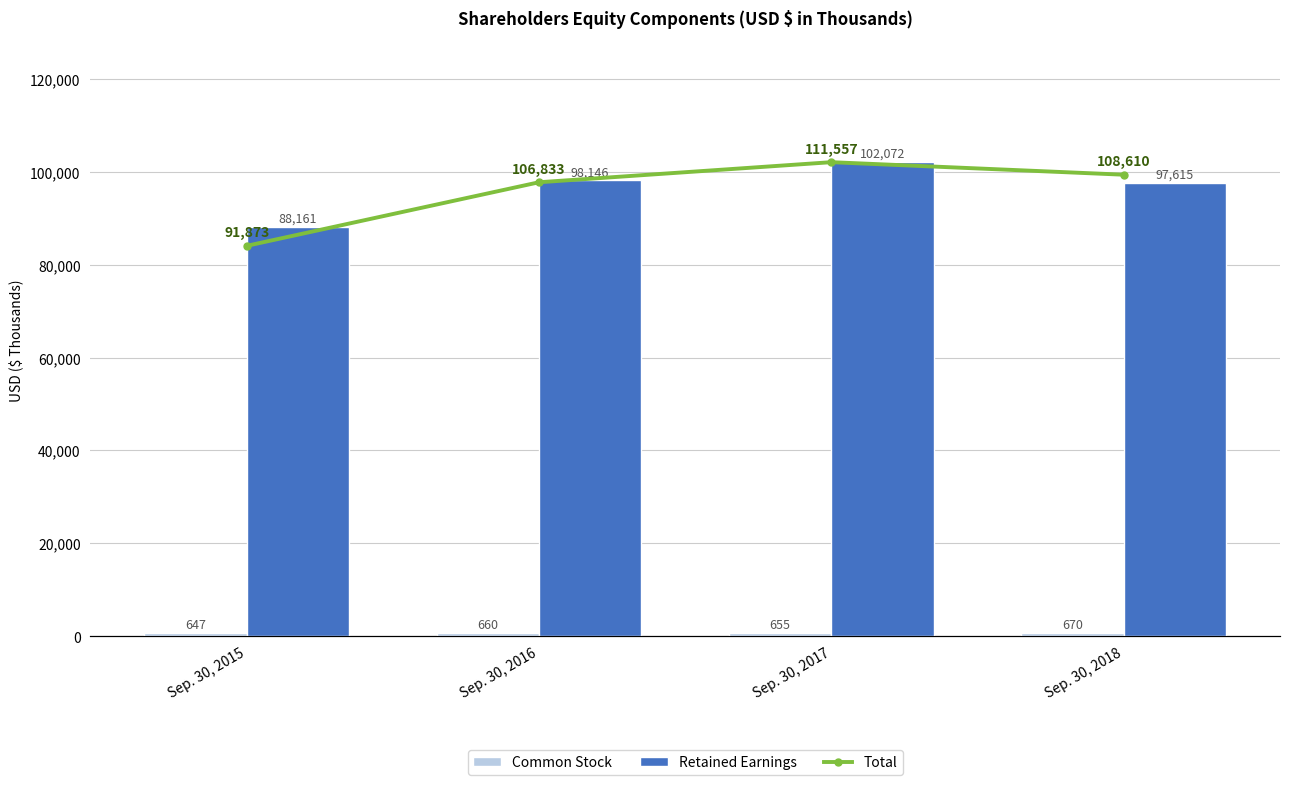

What is the lowest value of the Retained Earnings series?

88161